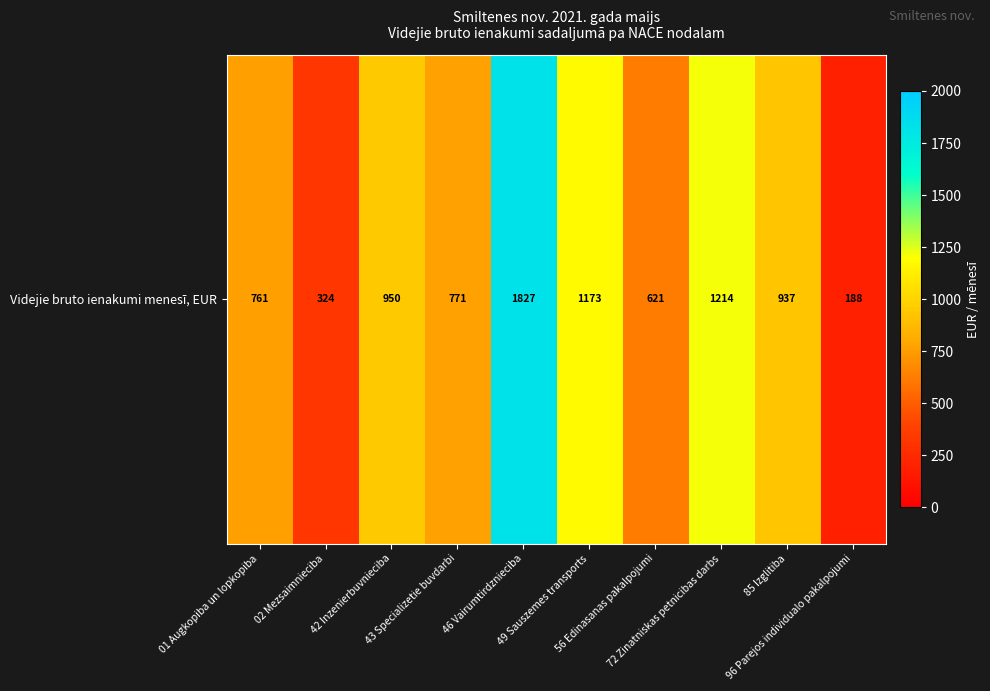

What is the sum of all values?

8764.8